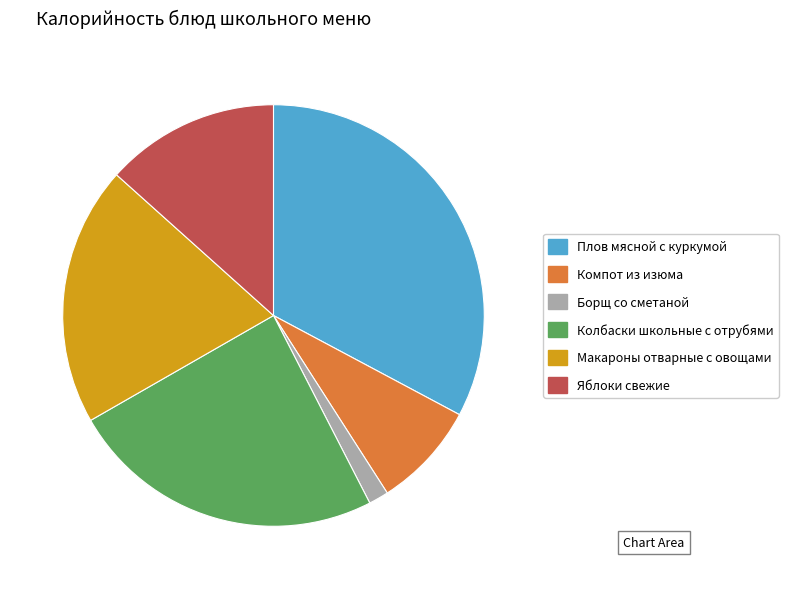

Which slice is the largest?

Плов мясной с куркумой